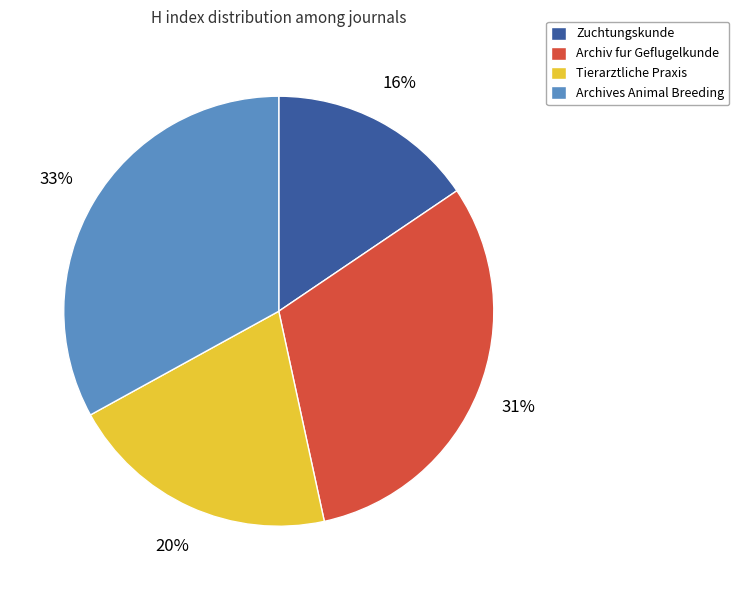

How many slices are in this pie chart?

4